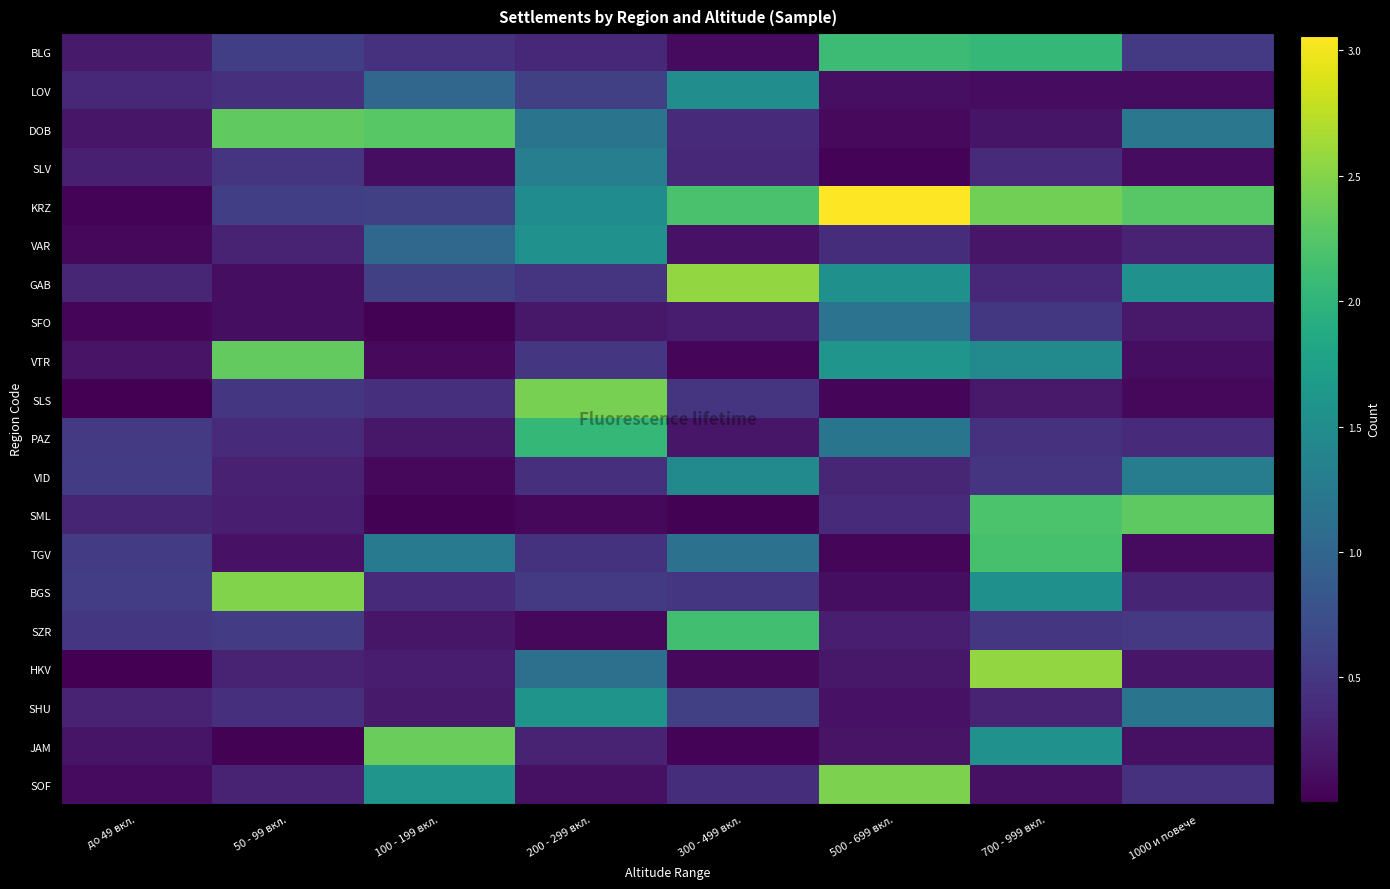

Reading right to left, transcribe all the data shown in this chart.

BLG: 1000 и повече=0.5	700 - 999 вкл.=2.0	500 - 699 вкл.=2.1	300 - 499 вкл.=0.1	200 - 299 вкл.=0.4	100 - 199 вкл.=0.4	50 - 99 вкл.=0.6	до 49 вкл.=0.2
LOV: 1000 и повече=0.1	700 - 999 вкл.=0.1	500 - 699 вкл.=0.1	300 - 499 вкл.=1.5	200 - 299 вкл.=0.6	100 - 199 вкл.=1.0	50 - 99 вкл.=0.4	до 49 вкл.=0.4
DOB: 1000 и повече=1.2	700 - 999 вкл.=0.2	500 - 699 вкл.=0.1	300 - 499 вкл.=0.4	200 - 299 вкл.=1.2	100 - 199 вкл.=2.3	50 - 99 вкл.=2.3	до 49 вкл.=0.2
SLV: 1000 и повече=0.1	700 - 999 вкл.=0.4	500 - 699 вкл.=0.0	300 - 499 вкл.=0.4	200 - 299 вкл.=1.3	100 - 199 вкл.=0.1	50 - 99 вкл.=0.5	до 49 вкл.=0.3
KRZ: 1000 и повече=2.3	700 - 999 вкл.=2.4	500 - 699 вкл.=3.1	300 - 499 вкл.=2.2	200 - 299 вкл.=1.5	100 - 199 вкл.=0.6	50 - 99 вкл.=0.6	до 49 вкл.=0.0
VAR: 1000 и повече=0.3	700 - 999 вкл.=0.2	500 - 699 вкл.=0.4	300 - 499 вкл.=0.2	200 - 299 вкл.=1.5	100 - 199 вкл.=1.0	50 - 99 вкл.=0.3	до 49 вкл.=0.1
GAB: 1000 и повече=1.6	700 - 999 вкл.=0.4	500 - 699 вкл.=1.5	300 - 499 вкл.=2.6	200 - 299 вкл.=0.5	100 - 199 вкл.=0.6	50 - 99 вкл.=0.1	до 49 вкл.=0.3
SFO: 1000 и повече=0.2	700 - 999 вкл.=0.5	500 - 699 вкл.=1.2	300 - 499 вкл.=0.2	200 - 299 вкл.=0.2	100 - 199 вкл.=0.0	50 - 99 вкл.=0.1	до 49 вкл.=0.1
VTR: 1000 и повече=0.1	700 - 999 вкл.=1.5	500 - 699 вкл.=1.6	300 - 499 вкл.=0.0	200 - 299 вкл.=0.5	100 - 199 вкл.=0.1	50 - 99 вкл.=2.3	до 49 вкл.=0.2
SLS: 1000 и повече=0.1	700 - 999 вкл.=0.2	500 - 699 вкл.=0.0	300 - 499 вкл.=0.5	200 - 299 вкл.=2.4	100 - 199 вкл.=0.4	50 - 99 вкл.=0.5	до 49 вкл.=0.0
PAZ: 1000 и повече=0.4	700 - 999 вкл.=0.4	500 - 699 вкл.=1.2	300 - 499 вкл.=0.2	200 - 299 вкл.=2.0	100 - 199 вкл.=0.2	50 - 99 вкл.=0.4	до 49 вкл.=0.5
VID: 1000 и повече=1.3	700 - 999 вкл.=0.5	500 - 699 вкл.=0.3	300 - 499 вкл.=1.5	200 - 299 вкл.=0.4	100 - 199 вкл.=0.1	50 - 99 вкл.=0.3	до 49 вкл.=0.5
SML: 1000 и повече=2.3	700 - 999 вкл.=2.2	500 - 699 вкл.=0.4	300 - 499 вкл.=0.0	200 - 299 вкл.=0.1	100 - 199 вкл.=0.0	50 - 99 вкл.=0.3	до 49 вкл.=0.3
TGV: 1000 и повече=0.1	700 - 999 вкл.=2.2	500 - 699 вкл.=0.0	300 - 499 вкл.=1.1	200 - 299 вкл.=0.5	100 - 199 вкл.=1.2	50 - 99 вкл.=0.1	до 49 вкл.=0.5
BGS: 1000 и повече=0.3	700 - 999 вкл.=1.5	500 - 699 вкл.=0.1	300 - 499 вкл.=0.5	200 - 299 вкл.=0.5	100 - 199 вкл.=0.4	50 - 99 вкл.=2.5	до 49 вкл.=0.6
SZR: 1000 и повече=0.5	700 - 999 вкл.=0.5	500 - 699 вкл.=0.3	300 - 499 вкл.=2.1	200 - 299 вкл.=0.1	100 - 199 вкл.=0.2	50 - 99 вкл.=0.5	до 49 вкл.=0.5
HKV: 1000 и повече=0.2	700 - 999 вкл.=2.6	500 - 699 вкл.=0.2	300 - 499 вкл.=0.1	200 - 299 вкл.=1.1	100 - 199 вкл.=0.3	50 - 99 вкл.=0.3	до 49 вкл.=0.0
SHU: 1000 и повече=1.2	700 - 999 вкл.=0.3	500 - 699 вкл.=0.2	300 - 499 вкл.=0.6	200 - 299 вкл.=1.6	100 - 199 вкл.=0.2	50 - 99 вкл.=0.4	до 49 вкл.=0.3
JAM: 1000 и повече=0.1	700 - 999 вкл.=1.5	500 - 699 вкл.=0.2	300 - 499 вкл.=0.0	200 - 299 вкл.=0.3	100 - 199 вкл.=2.4	50 - 99 вкл.=0.0	до 49 вкл.=0.2
SOF: 1000 и повече=0.4	700 - 999 вкл.=0.1	500 - 699 вкл.=2.5	300 - 499 вкл.=0.4	200 - 299 вкл.=0.1	100 - 199 вкл.=1.6	50 - 99 вкл.=0.3	до 49 вкл.=0.1